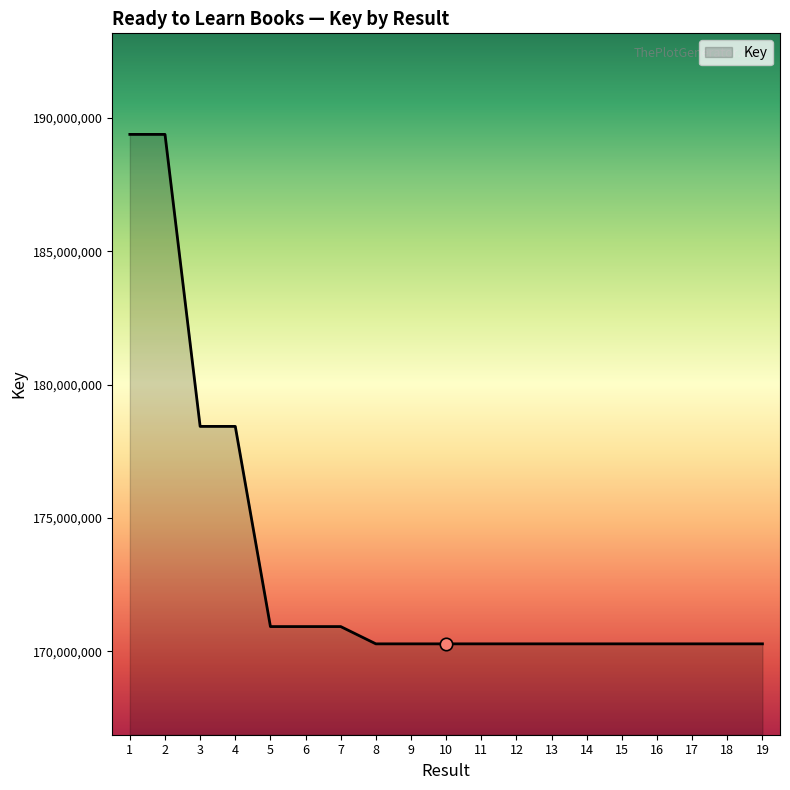

What is the change in value from 16 to 17?

+72